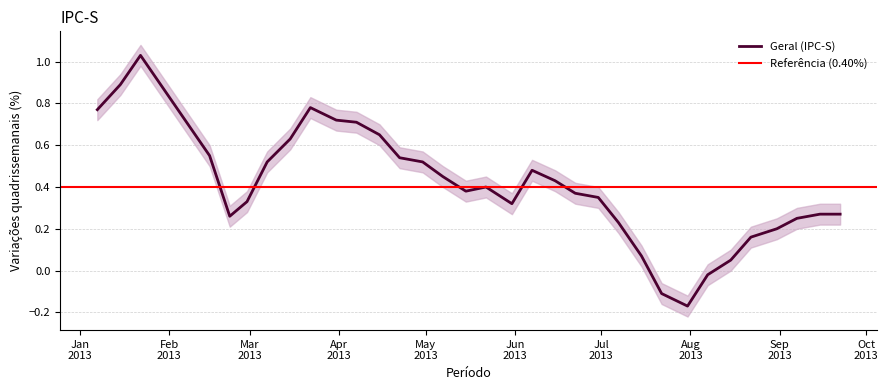

What is the maximum value shown in the chart?

1.0